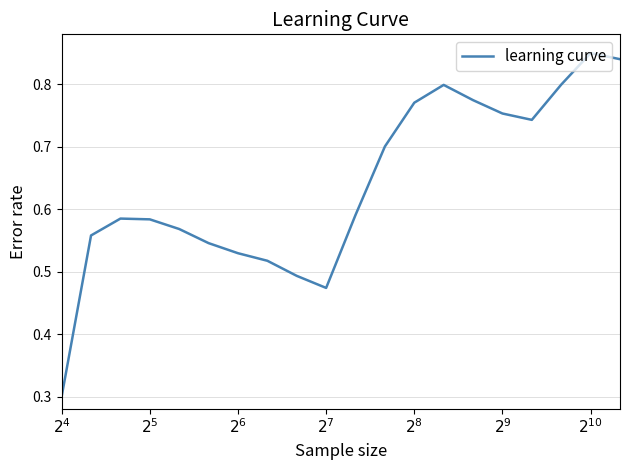

What is the minimum value shown in the chart?

0.3